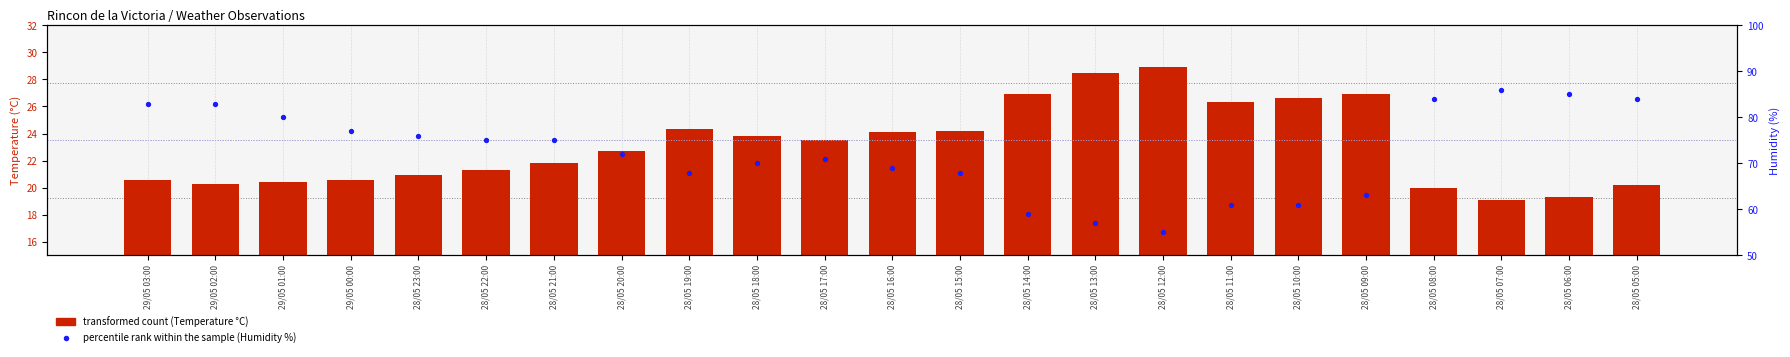

Which series has the widest spread of Y values?

percentile rank within the sample (Humidity %)